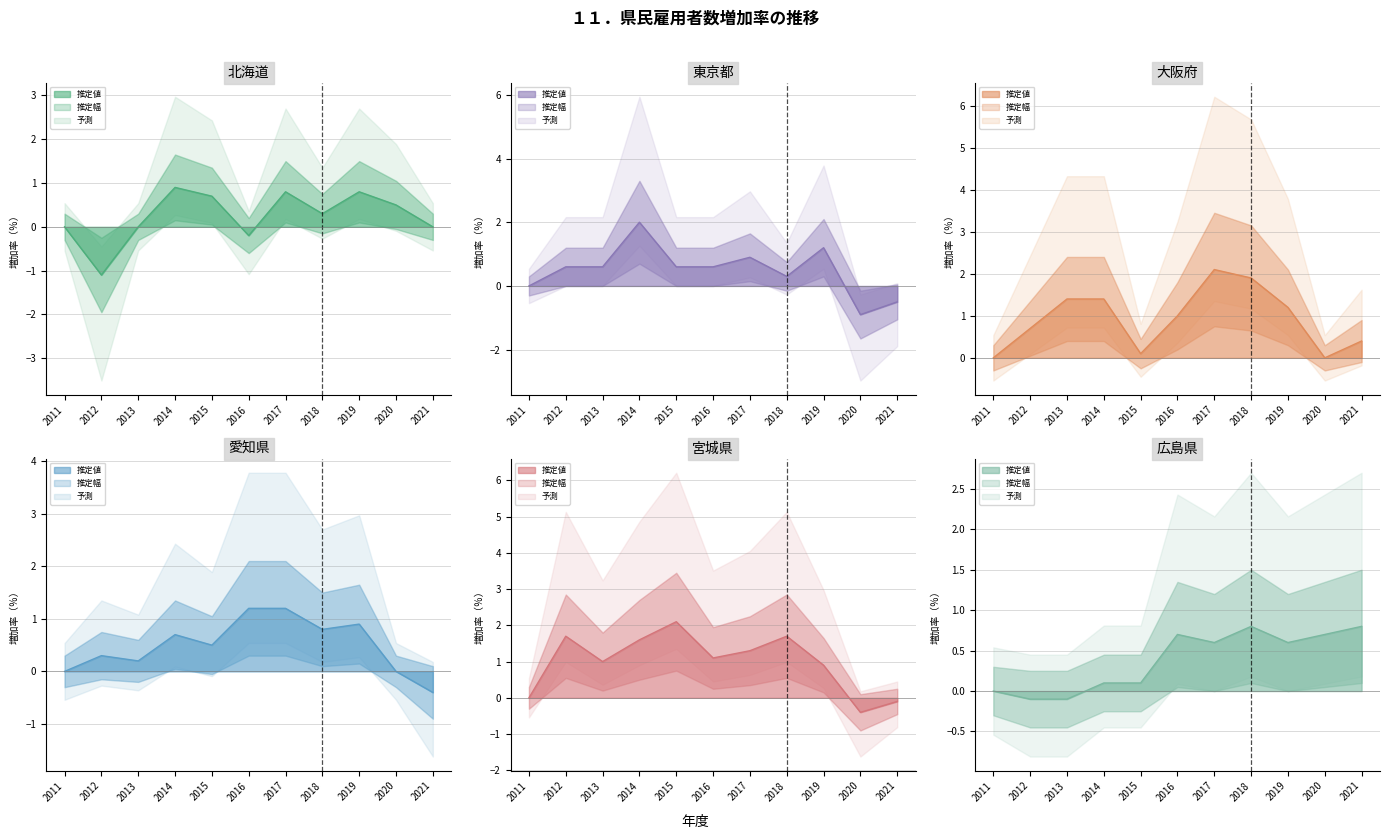

Which has a higher value, 2018 or 2019?

2019